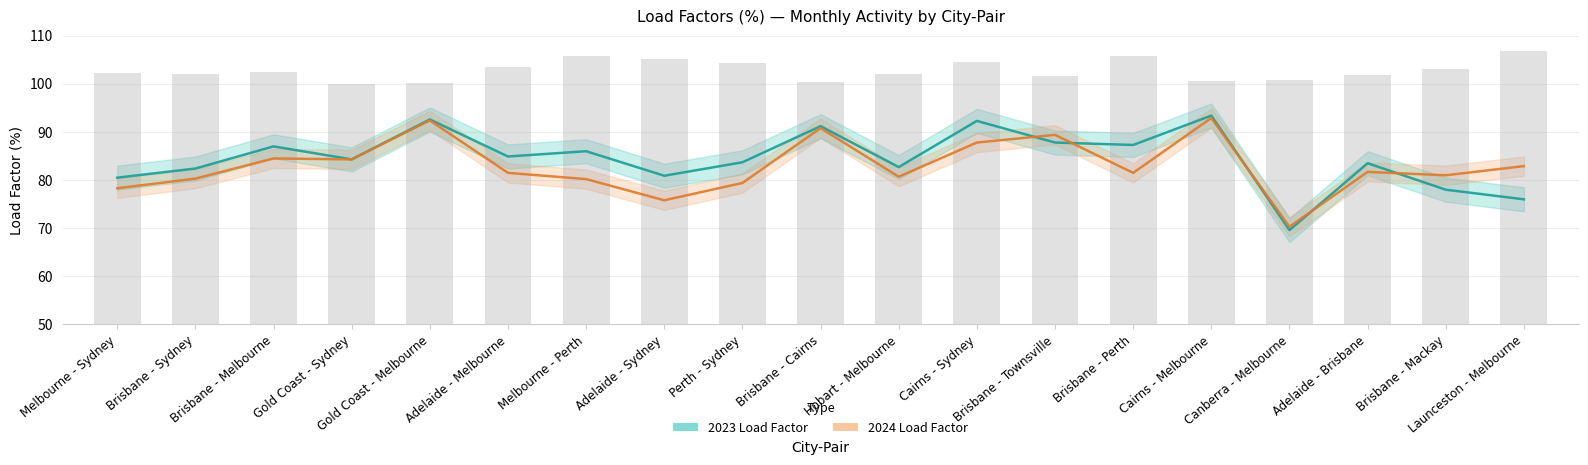

The 2024 series shows 90.8 at Brisbane - Cairns. True or false?

True